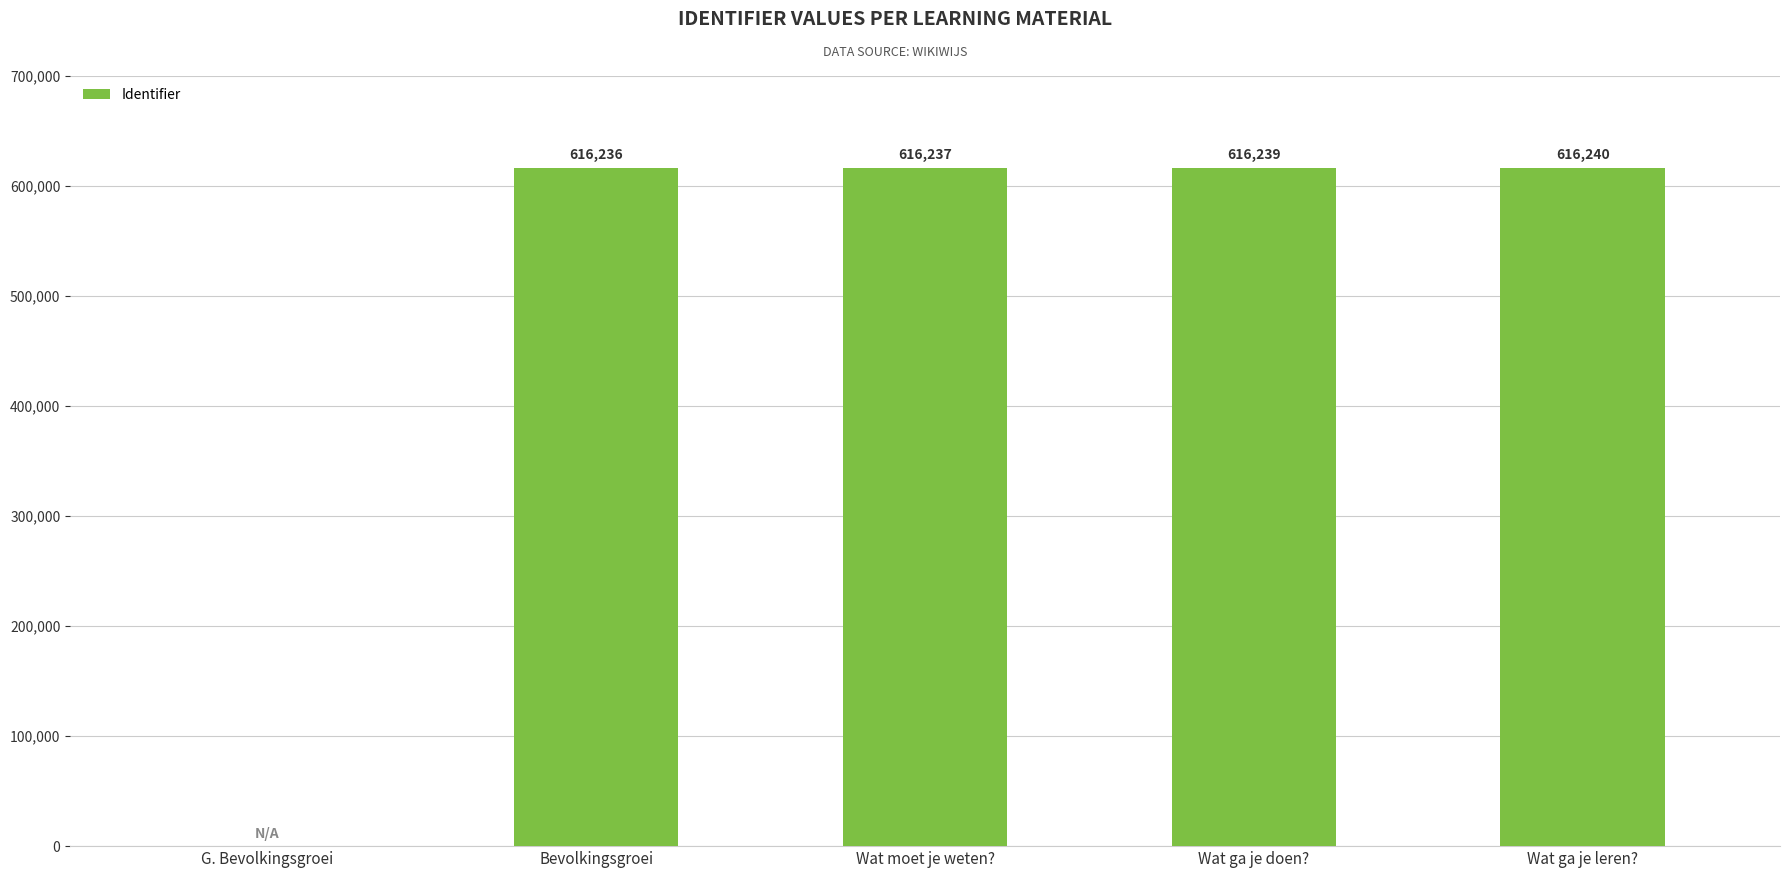

What is the change in value from G. Bevolkingsgroei to Wat ga je doen??

+616239